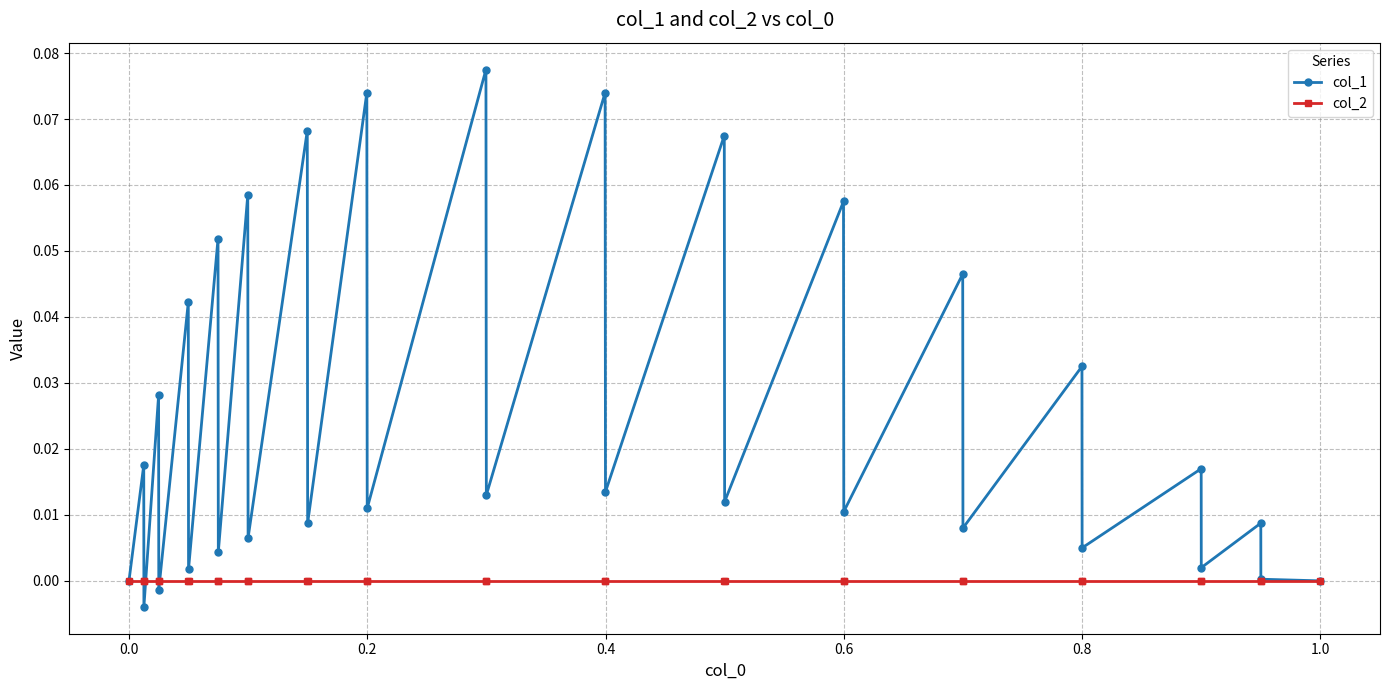

List the series in order of their overall mean, highest first.

col_1, col_2